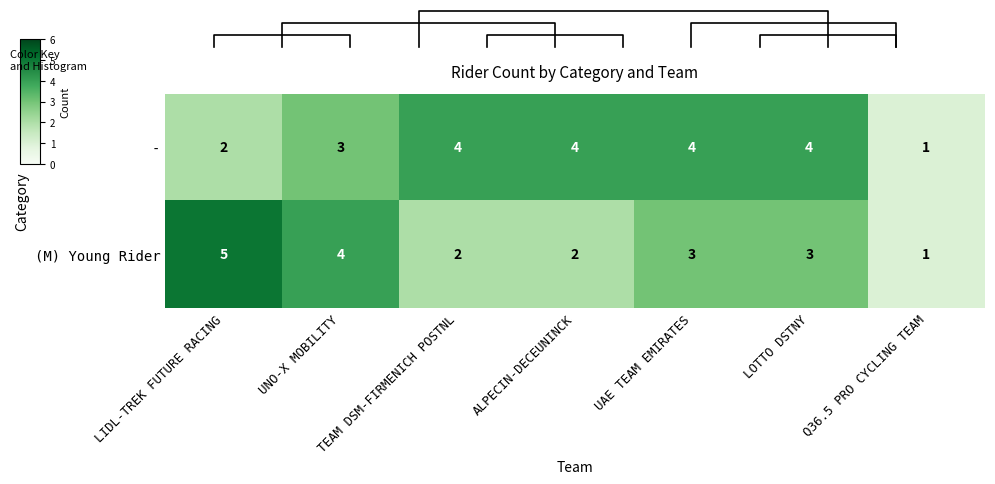

How many (M) Young Rider values are between 2 and 4?

5